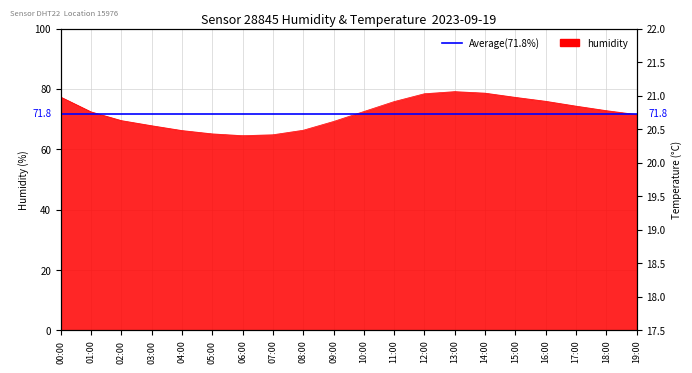

What is the value of the humidity point at the 14th from the left?

79.1